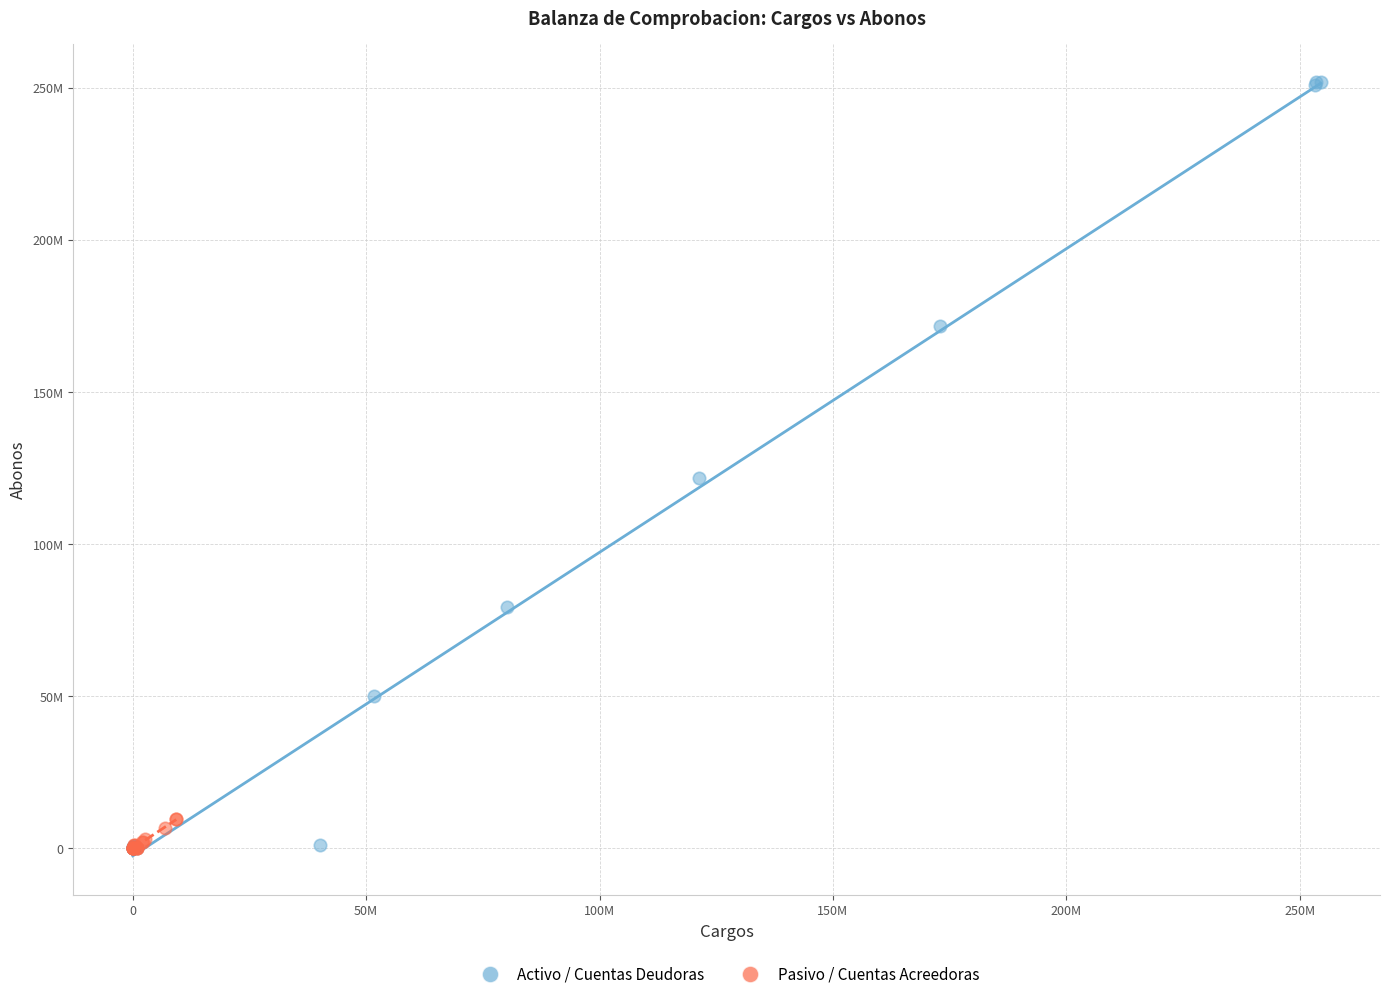

Which series contains the highest Y value?

Activo / Cuentas Deudoras